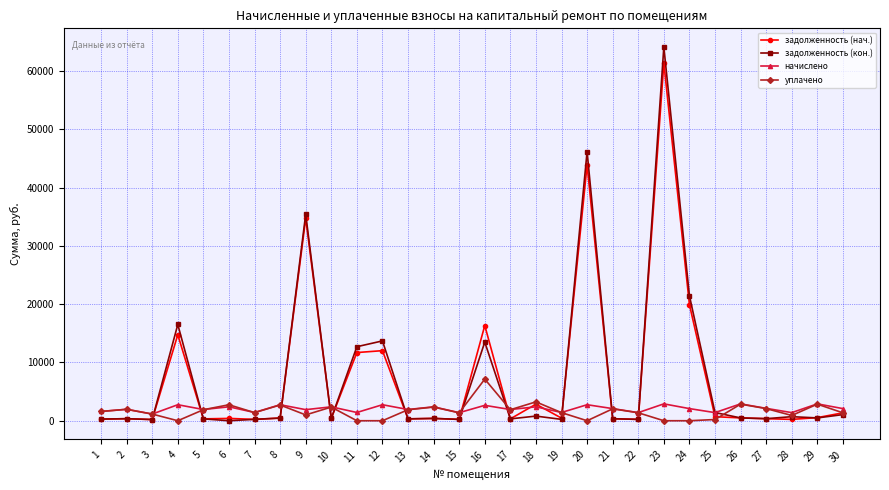

What is the maximum value shown in the chart?

64131.8